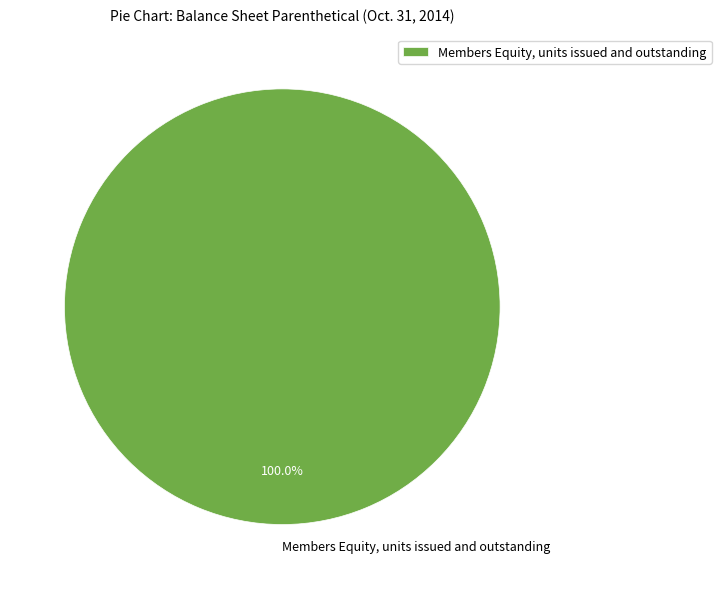

Which category accounts for the majority?

Members Equity, units issued and outstanding